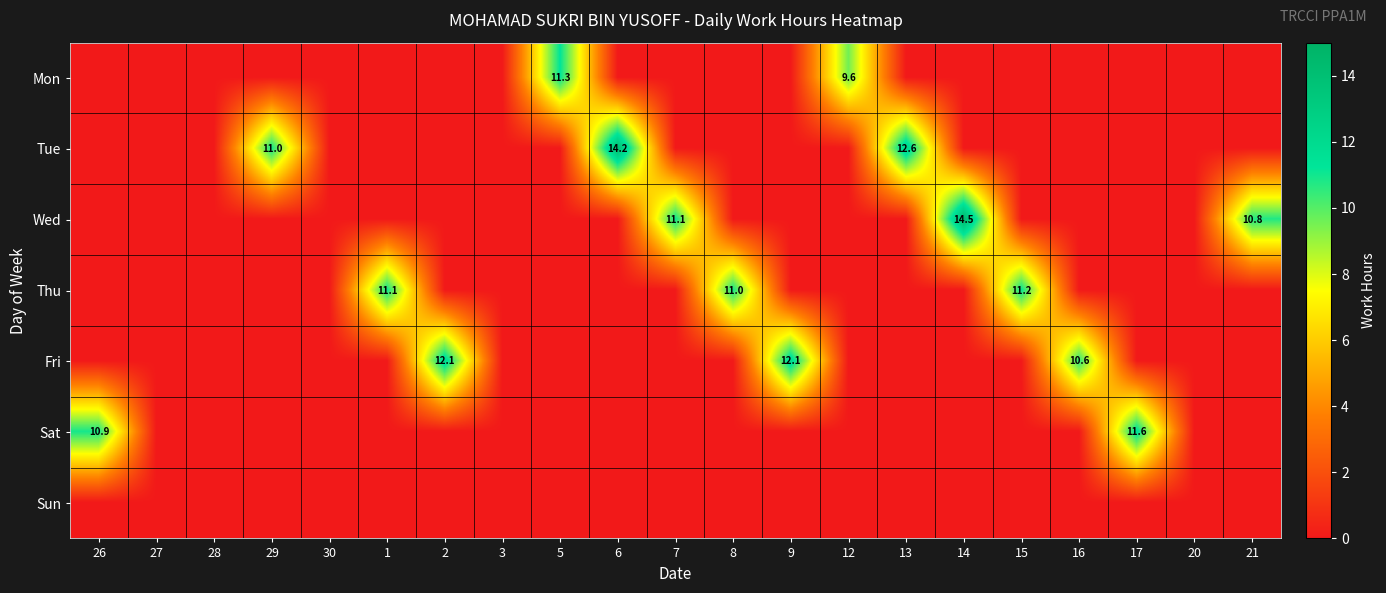

Which category has the lowest value across all series?

26